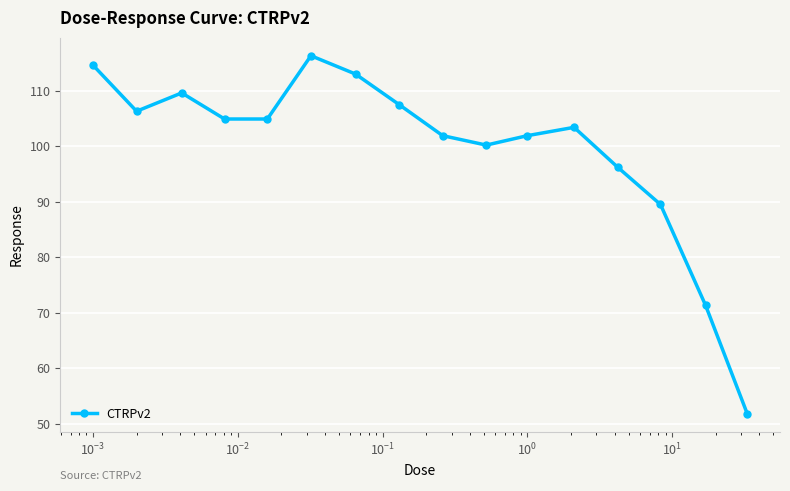

What is the greatest value displayed?

116.3